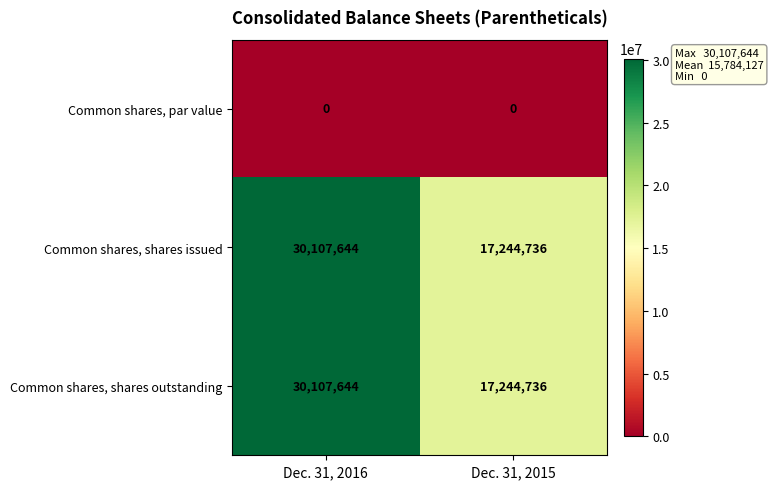

Is it true that Common shares, par value equals 0 at Dec. 31, 2016?

True